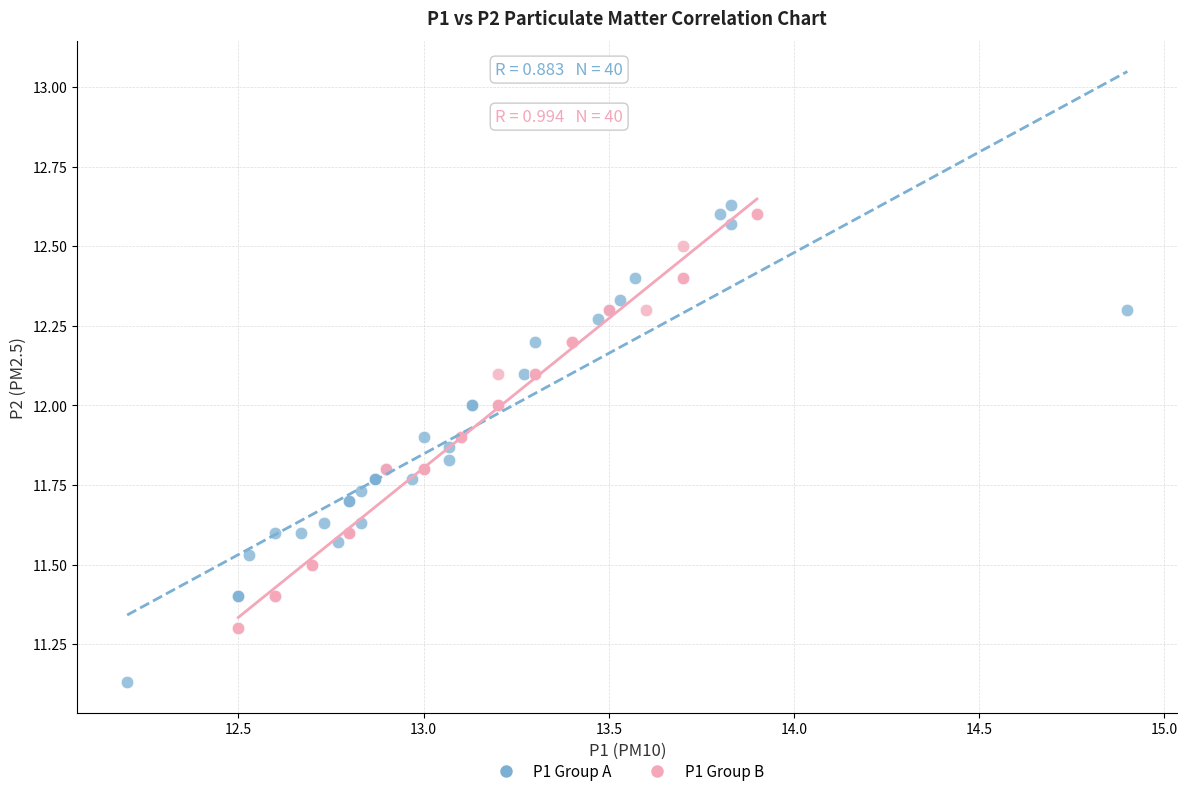

Which series has the widest spread of Y values?

P1 Group A